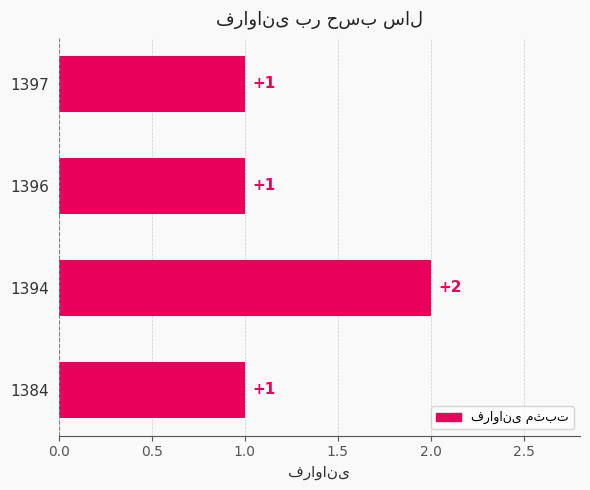

How many values are between 1 and 2?

4